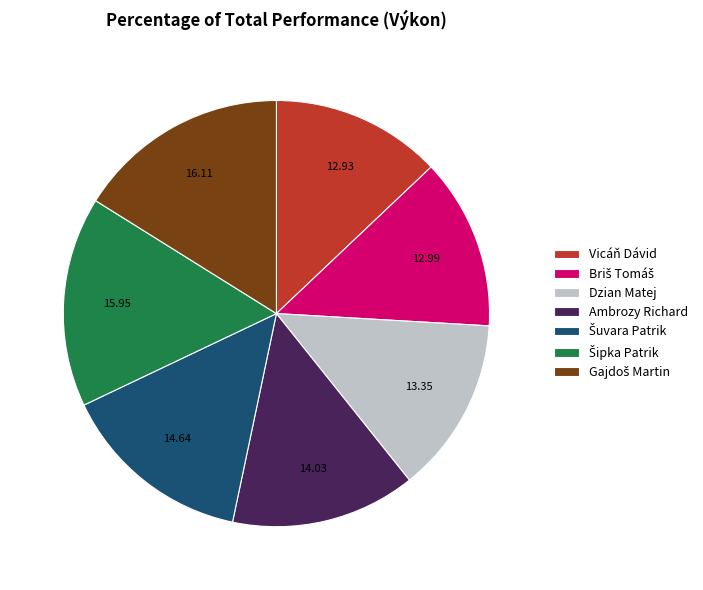

Between Ambrozy Richard and Vicáň Dávid, which is larger?

Ambrozy Richard